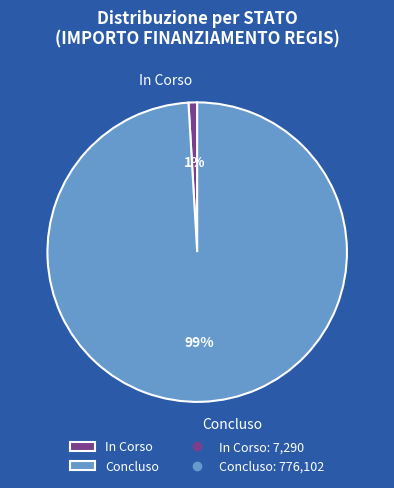

Which slice is the smallest?

In Corso